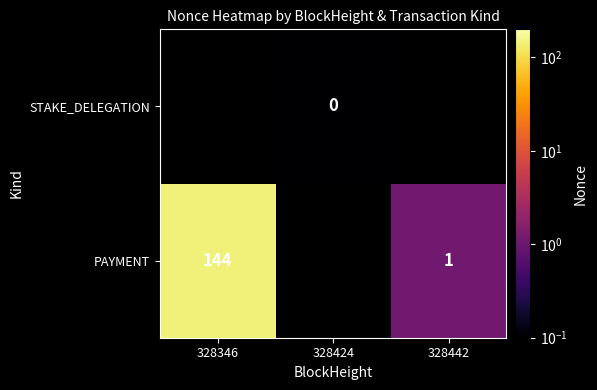

True or false: PAYMENT has a value of 242.8 at 328346.

False